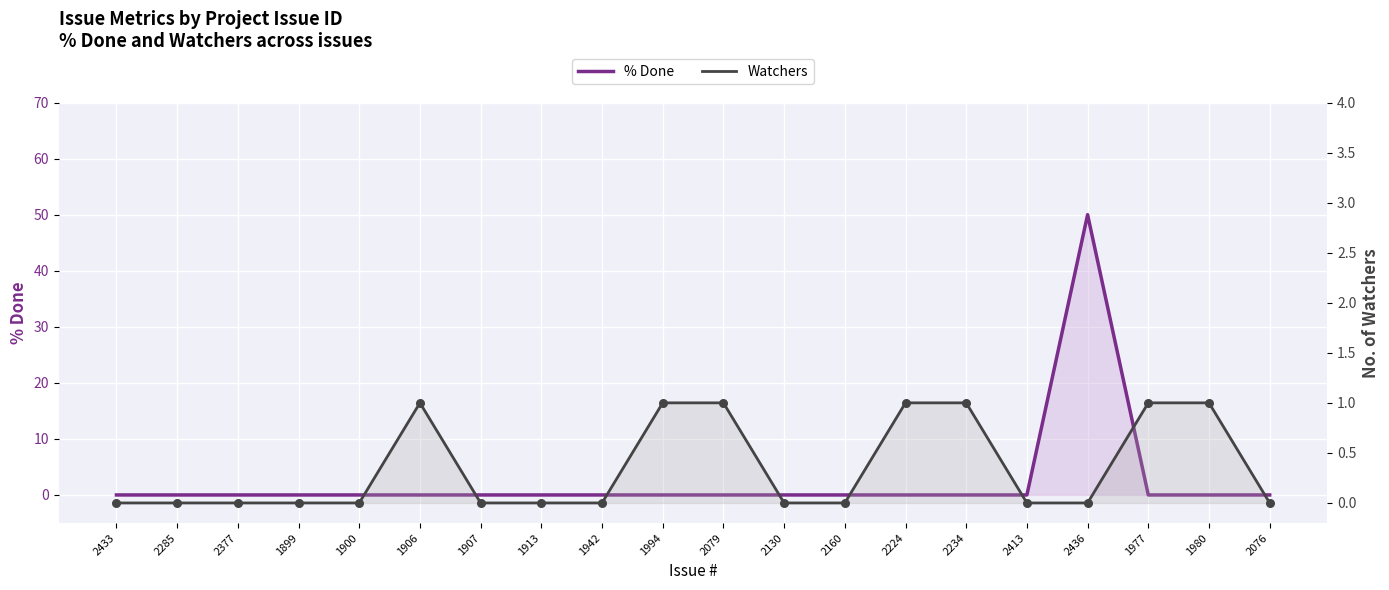

Which series has the largest total across all categories?

% Done